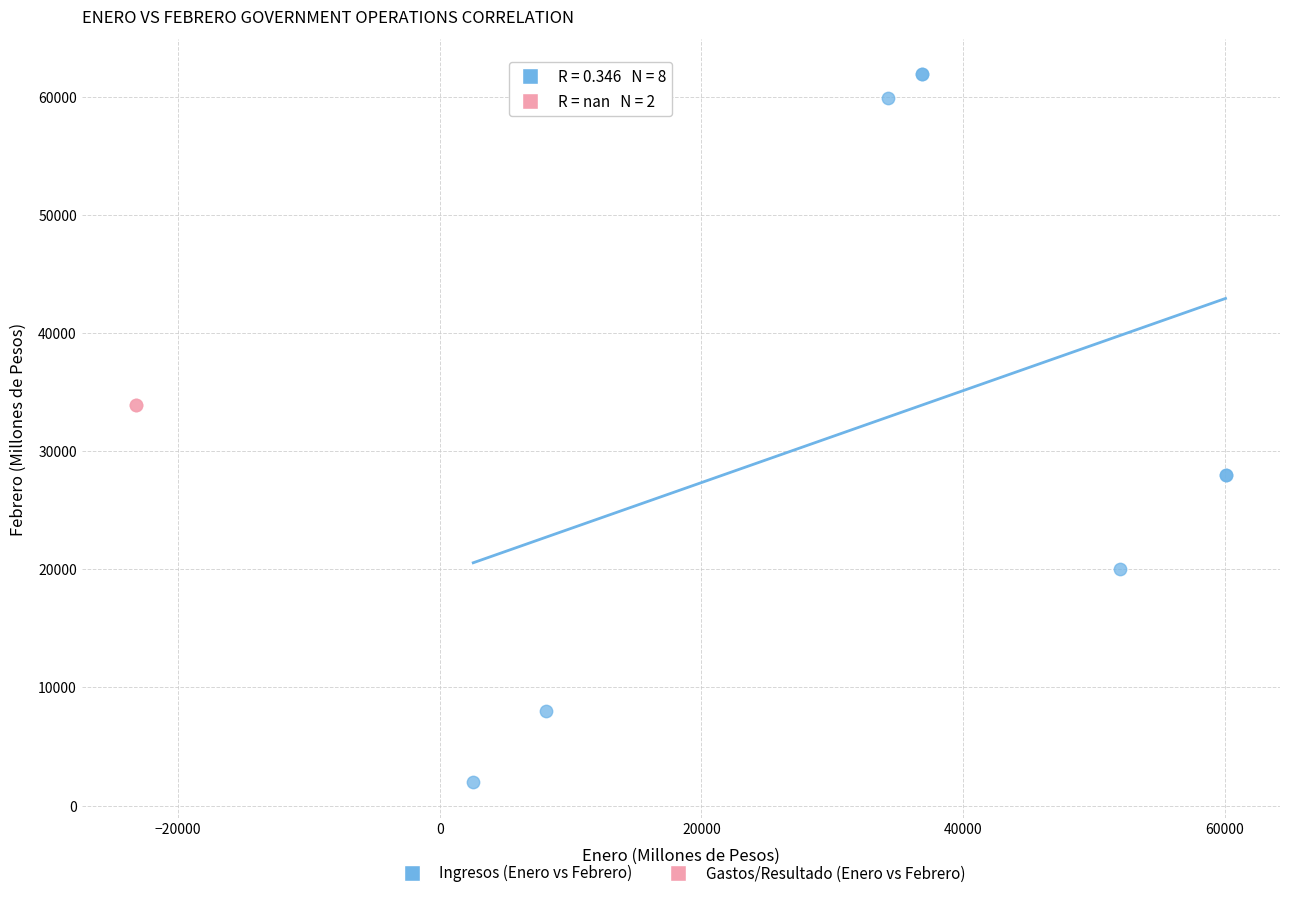

Which series reaches the maximum Y coordinate?

Ingresos (Enero vs Febrero)